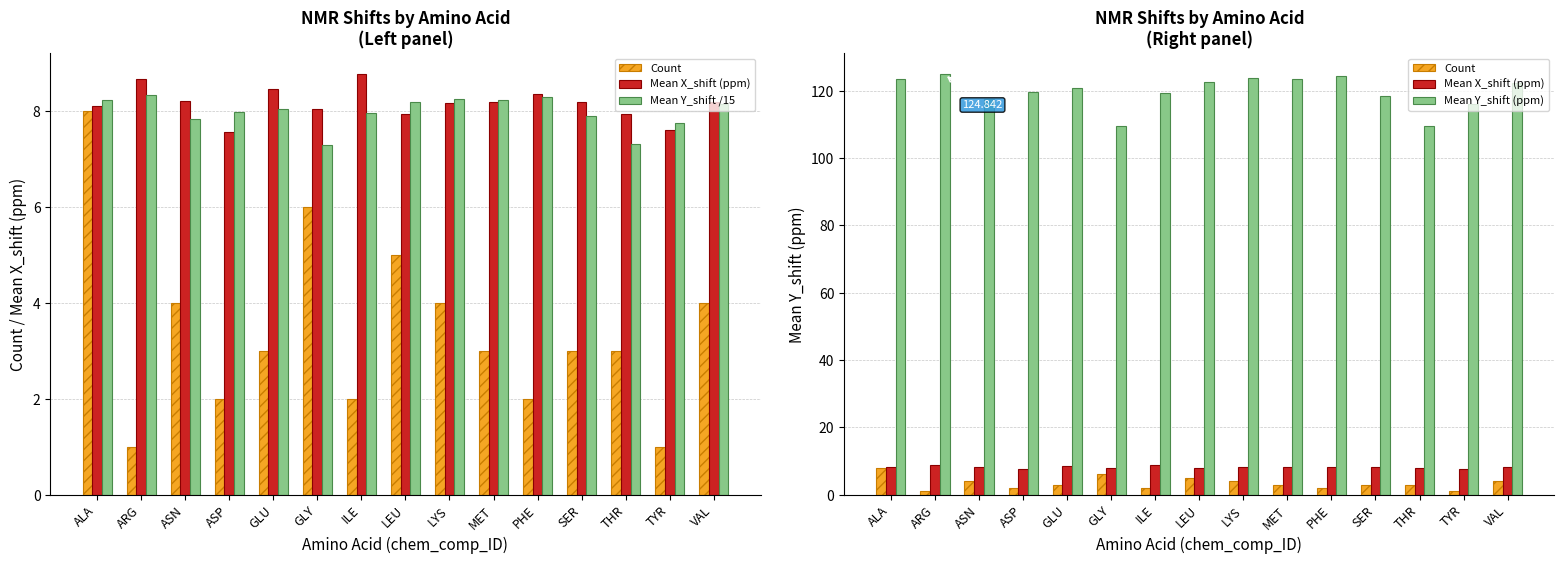

Which series has the largest total across all categories?

Mean Y_shift (ppm)